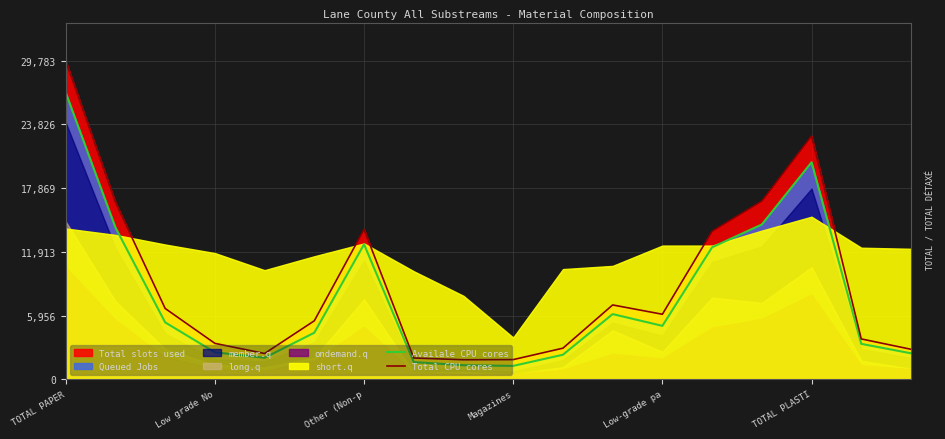

What is the lowest value of the Total CPU cores series?

1822